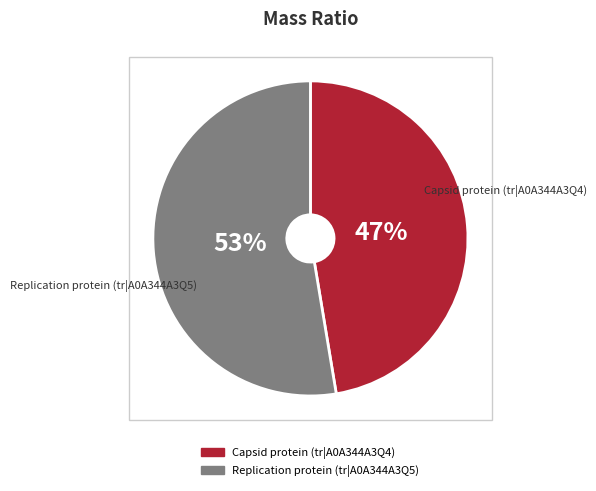

To the nearest percent, what is the combined percentage of Capsid protein (tr|A0A344A3Q4) and Replication protein (tr|A0A344A3Q5)?

100%